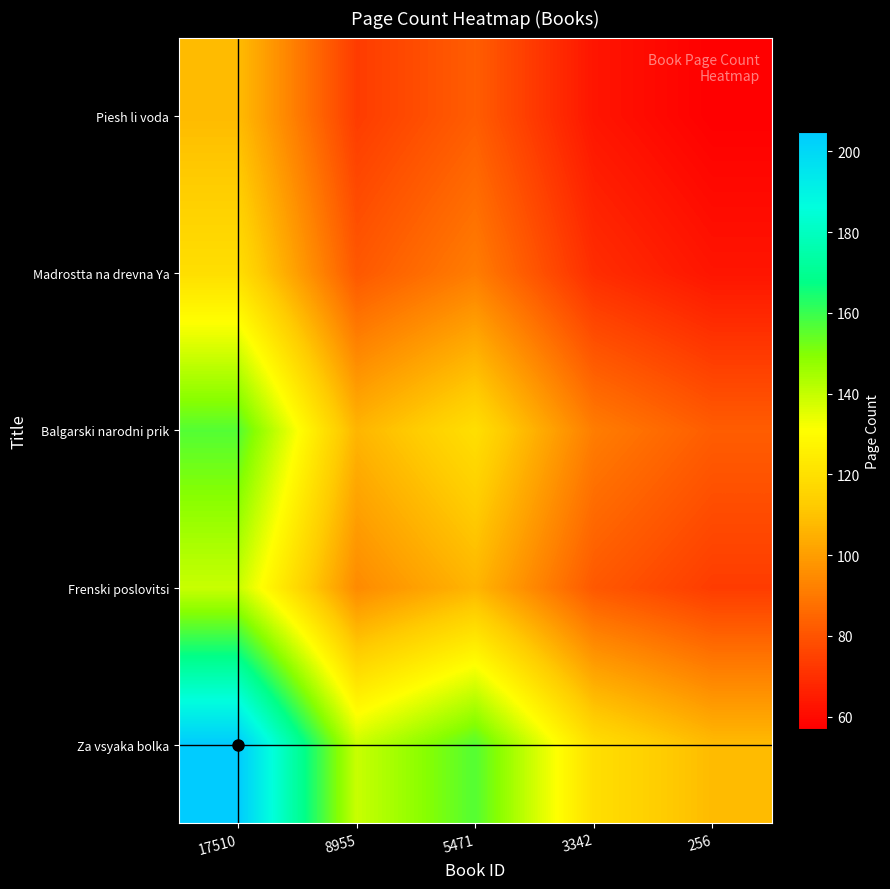

Reading left to right, extract all data points from this chart.

Za vsyaka bolka: 17510=204.8	8955=139.4	5471=156.4	3342=119.5	256=108.1
Frenski poslovitsi: 17510=139.4	8955=94.9	5471=106.5	3342=81.3	256=73.6
Balgarski narodni prik: 17510=156.4	8955=106.5	5471=119.5	3342=91.3	256=82.6
Madrostta na drevna Ya: 17510=119.5	8955=81.3	5471=91.3	3342=69.7	256=63.1
Piesh li voda: 17510=108.1	8955=73.6	5471=82.6	3342=63.1	256=57.0